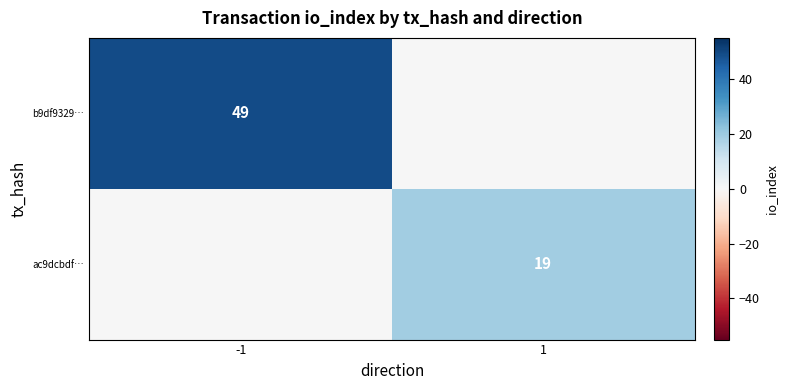

Which has a higher value, 1 or -1?

-1